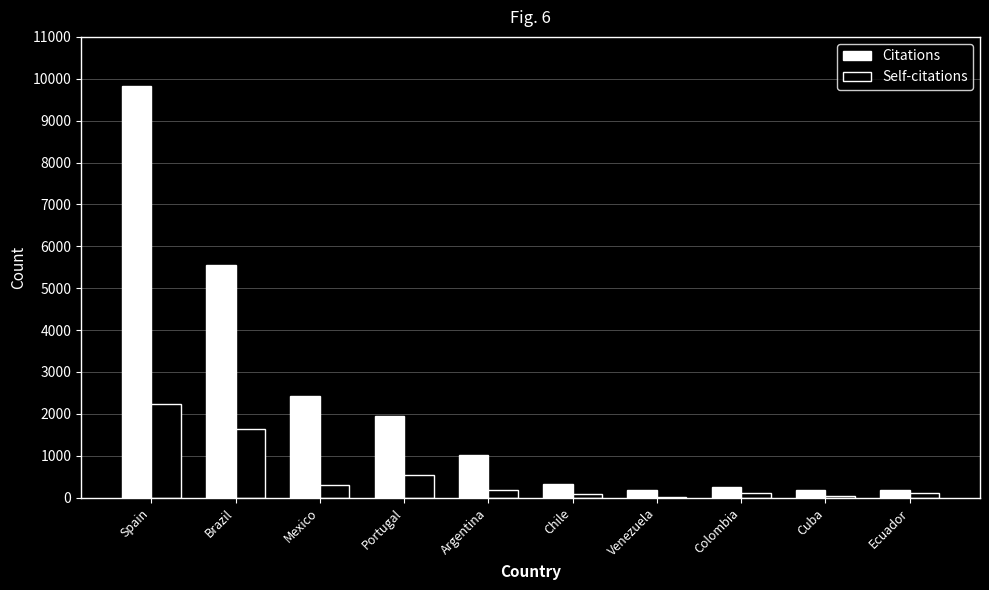

Which series has the largest total across all categories?

Citations